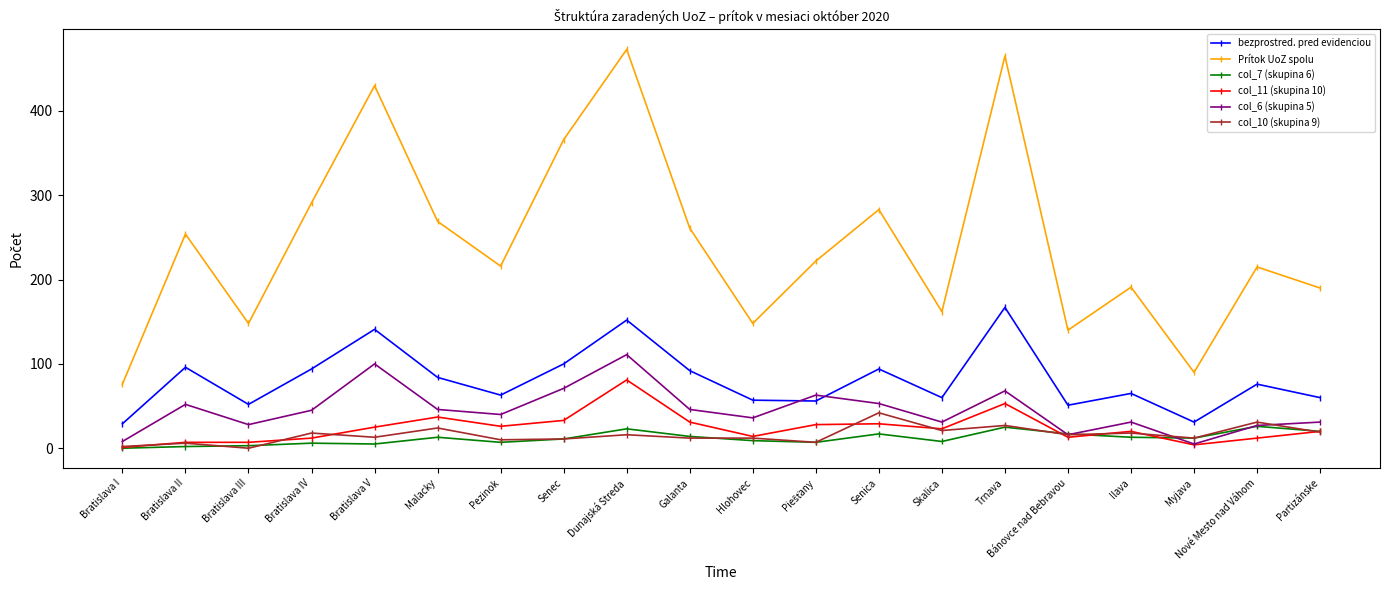

In bezprostred. pred evidenciou, how many points are higher than both neighbors (excluding endpoints)?

7